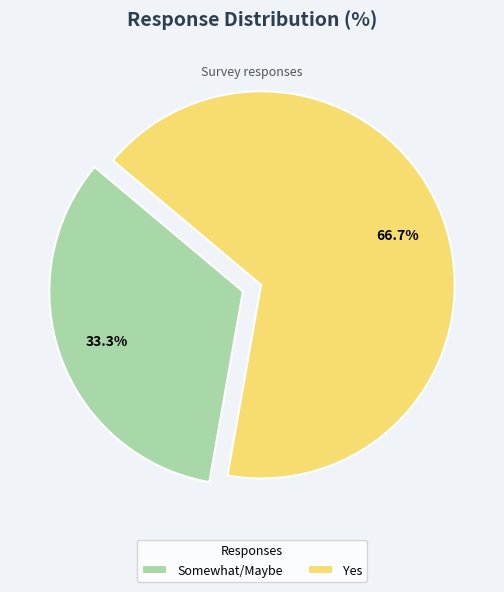

Which slice is the largest?

Yes